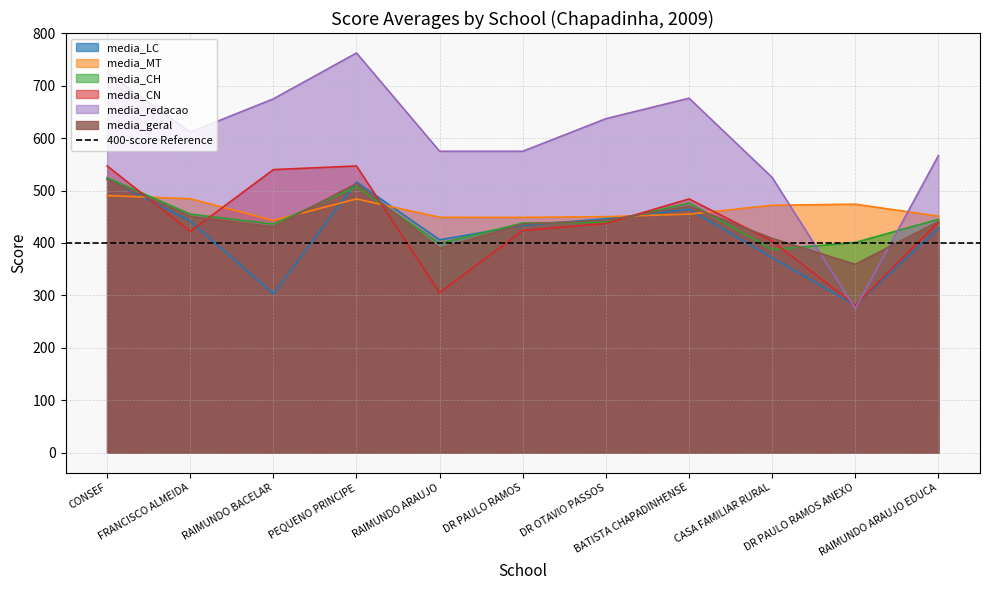

What is the difference between the media_redacao values at BATISTA CHAPADINHENSE and CASA FAMILIAR RURAL?

151.2